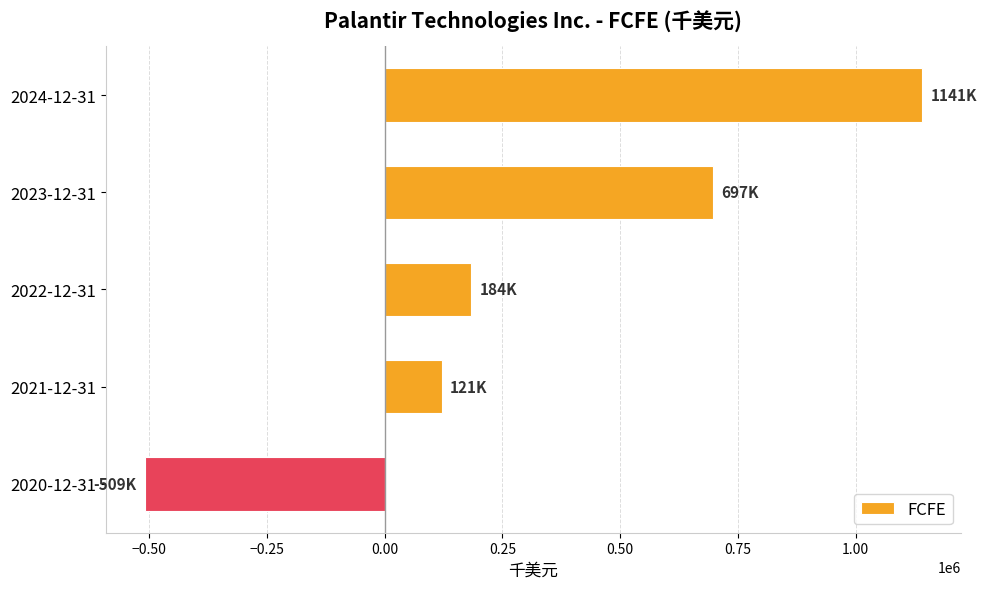

What is the sum of all values?

1633759